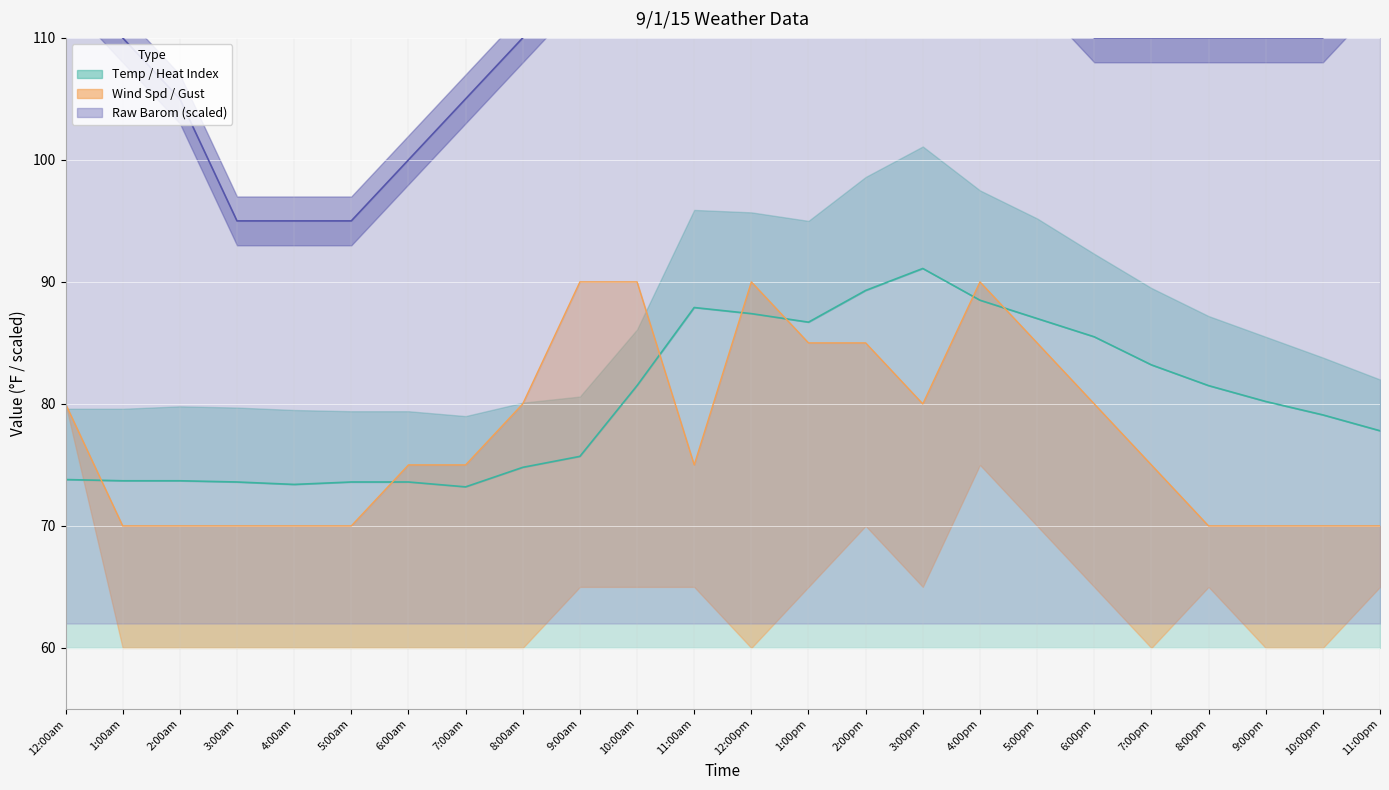

True or false: Raw Barom and Wind Gust intersect in this chart.

False